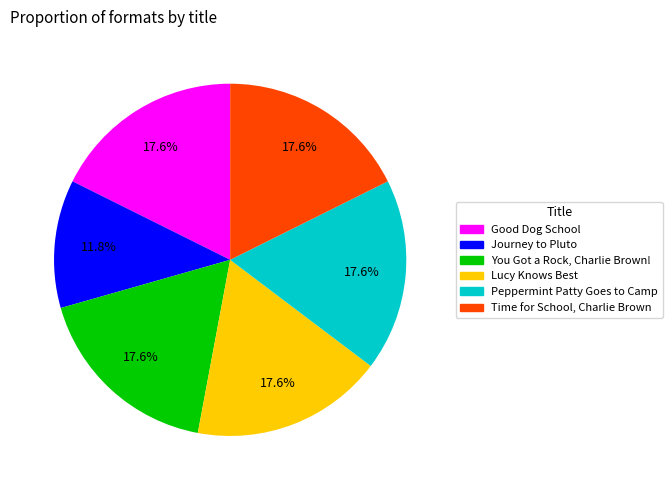

What is the ratio of the value at Lucy Knows Best to the value at Time for School, Charlie Brown?

1.0